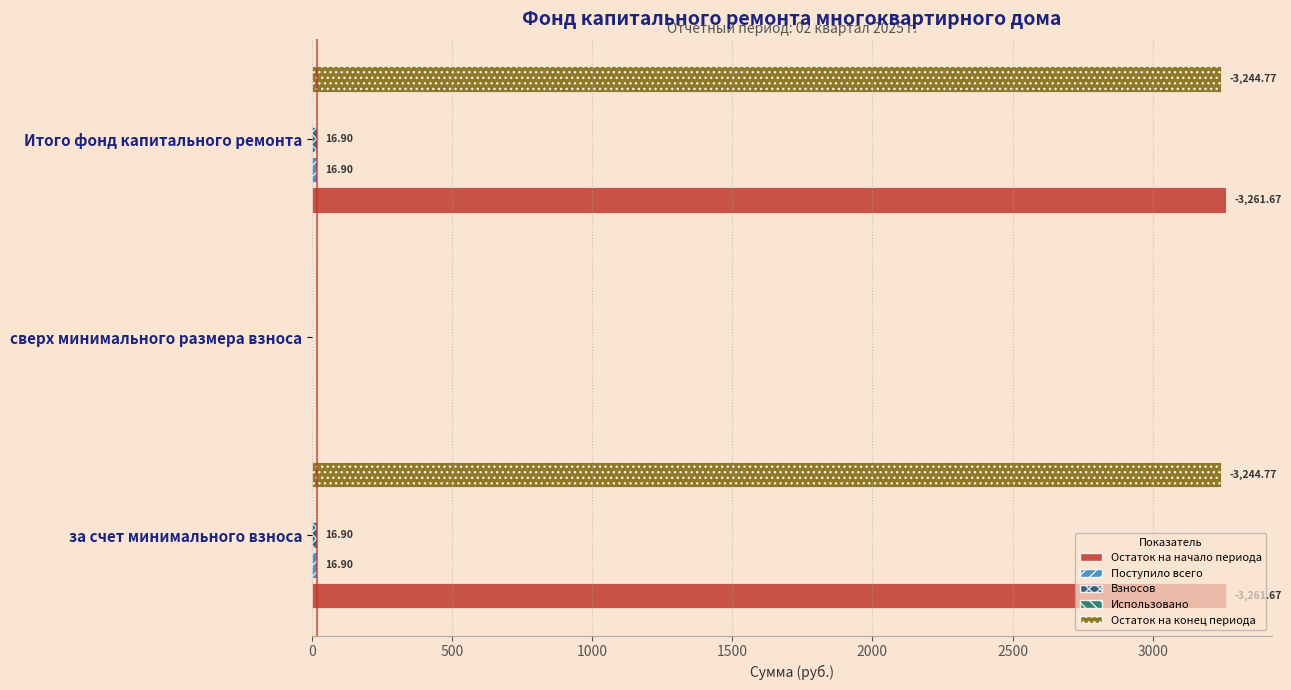

What is the total value across all series at за счет минимального взноса?

6540.3